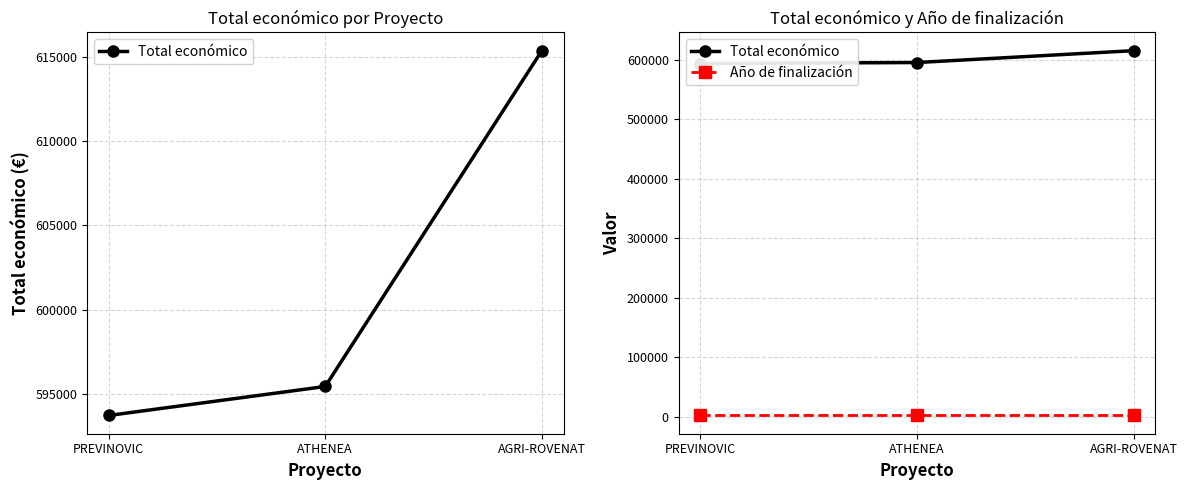

What is the label of the 2nd point from the right?

ATHENEA